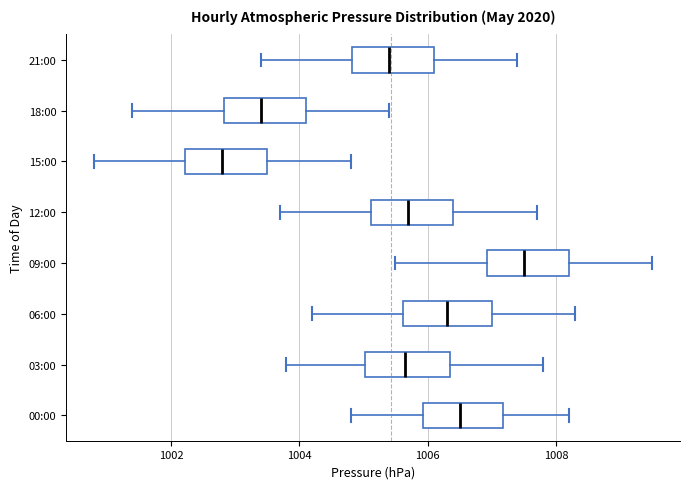

Which box has the furthest to the left median line?

15:00